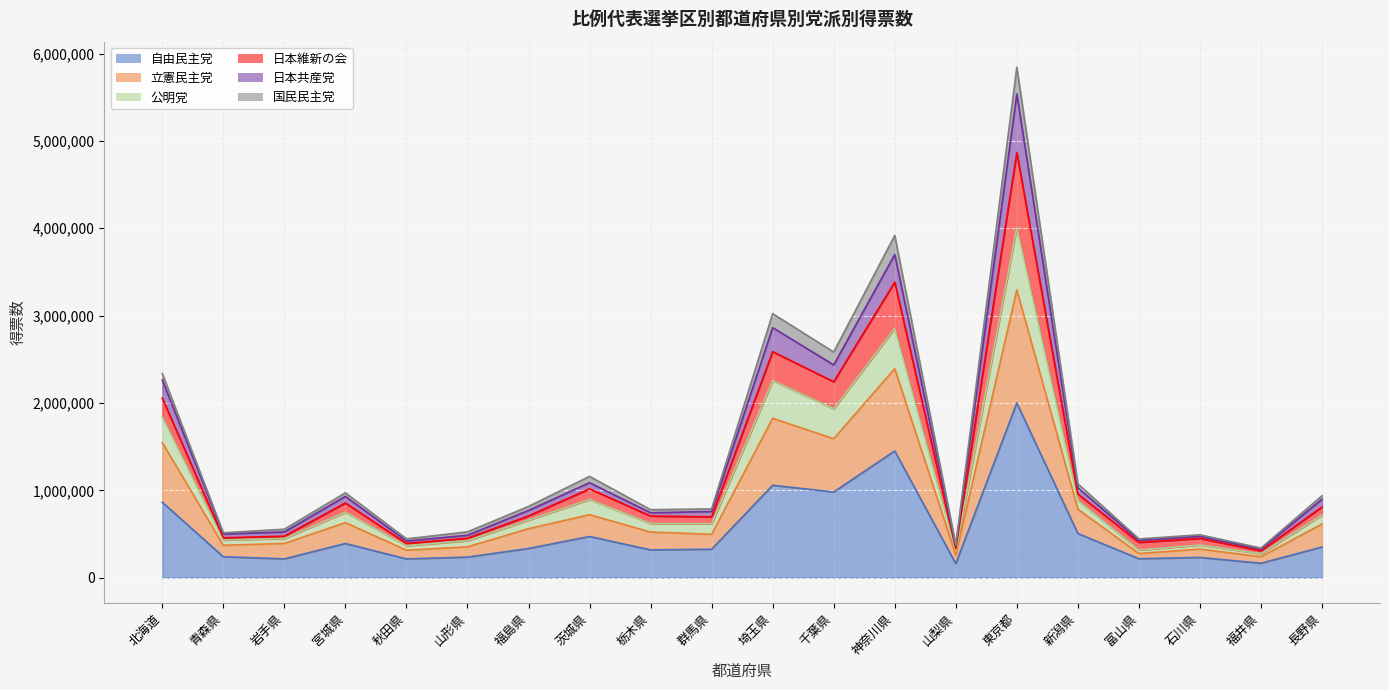

True or false: 国民民主党 has a value of 423406 at 福井県.

False